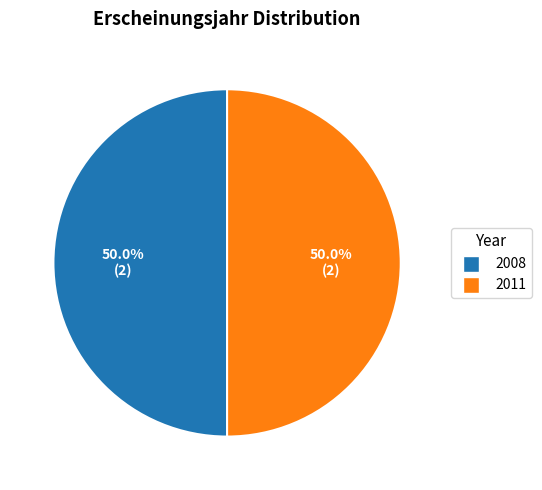

Approximately how many times larger is the value at 2008 compared to 2011?

1.0